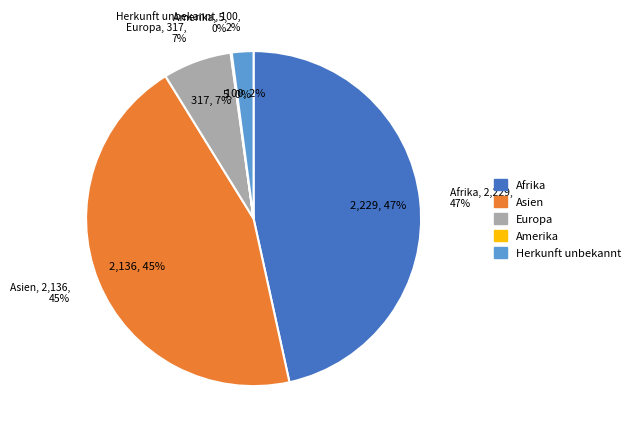

What percentage is the Afrika slice, to the nearest percent?

47%